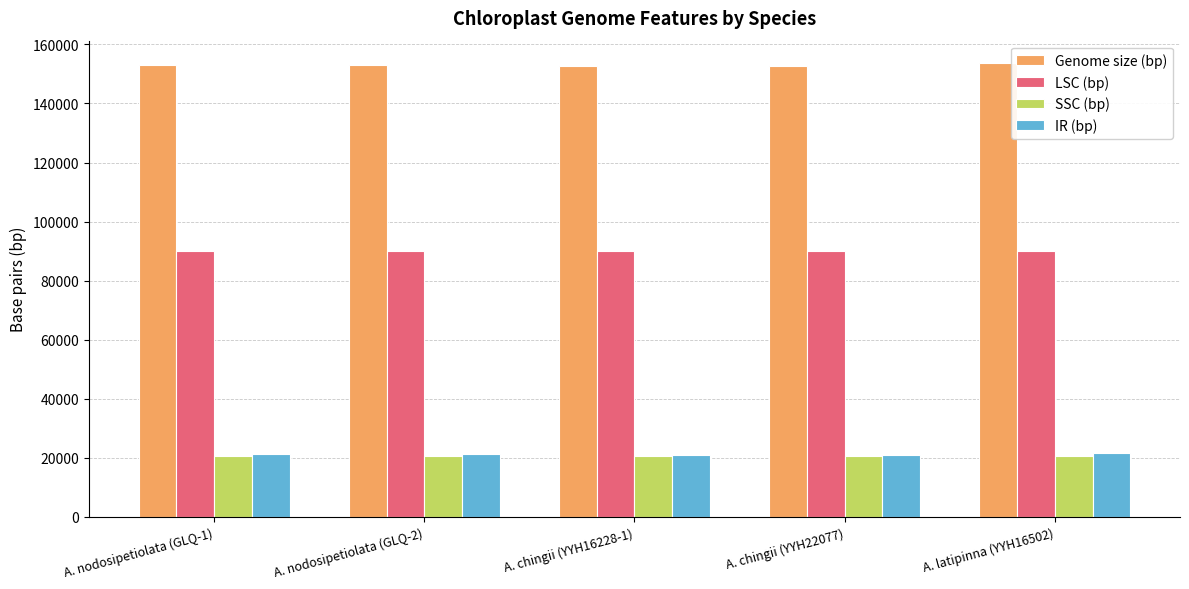

What is the label of the 1st bar from the left?

A. nodosipetiolata (GLQ-1)